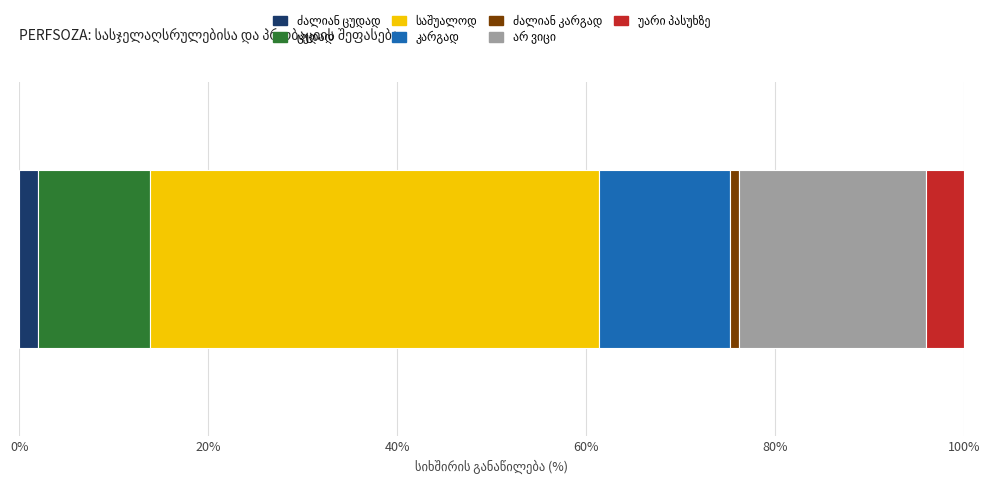

Rank the categories by value from lowest to highest.

ძალიან კარგად, ძალიან ცუდად, უარი პასუხზე, ცუდად, კარგად, არ ვიცი, საშუალოდ